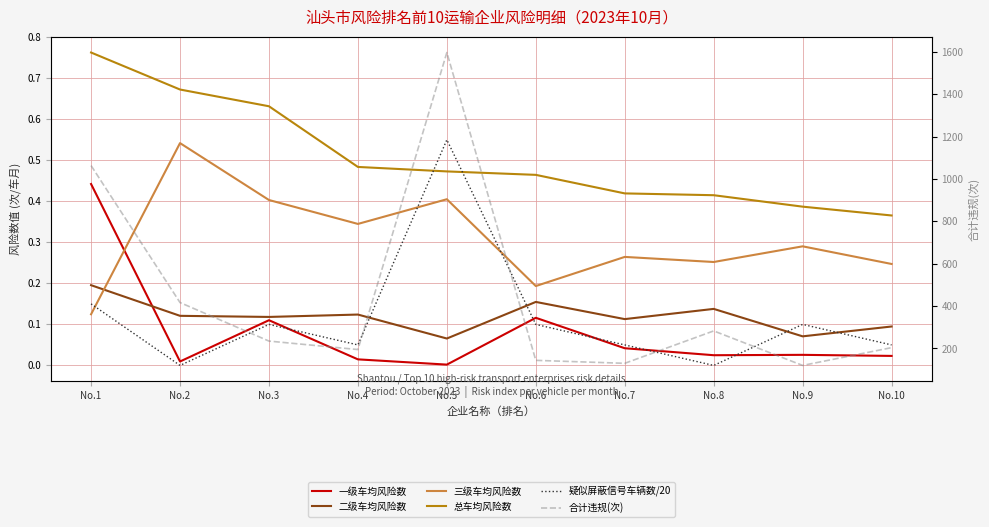

True or false: 总车均风险数 has a value of 0.1 at No.8.

False